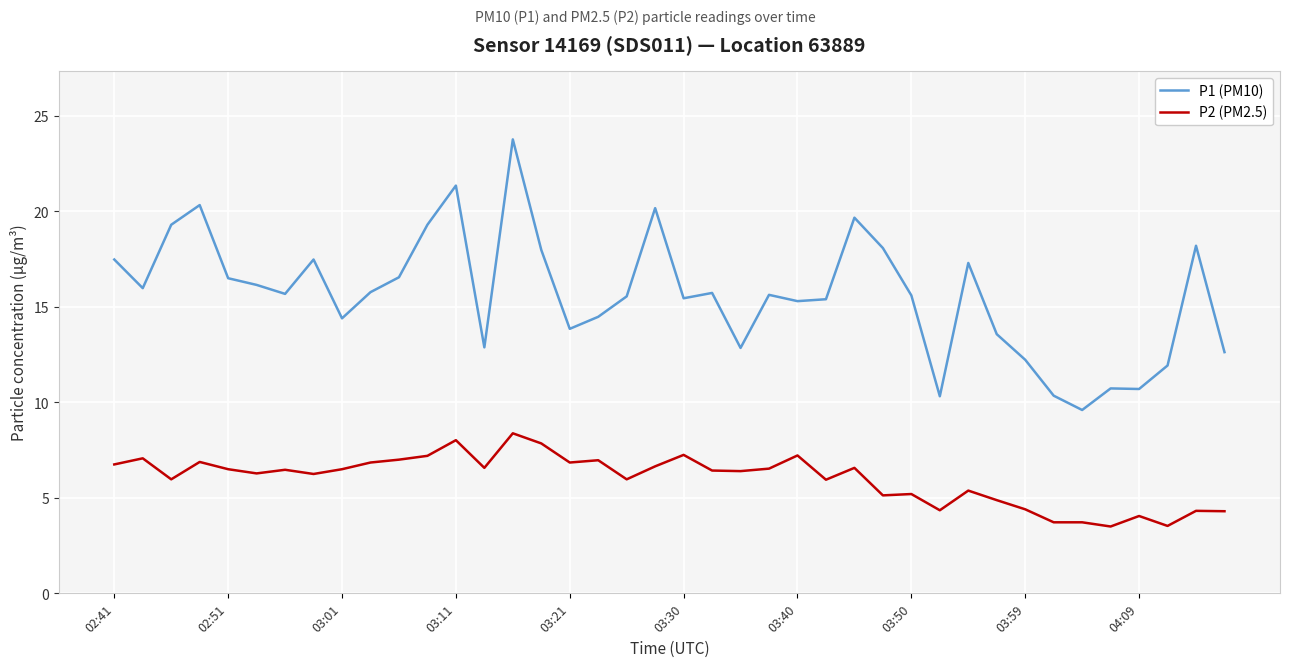

Which series has the largest total across all categories?

P1 (PM10)